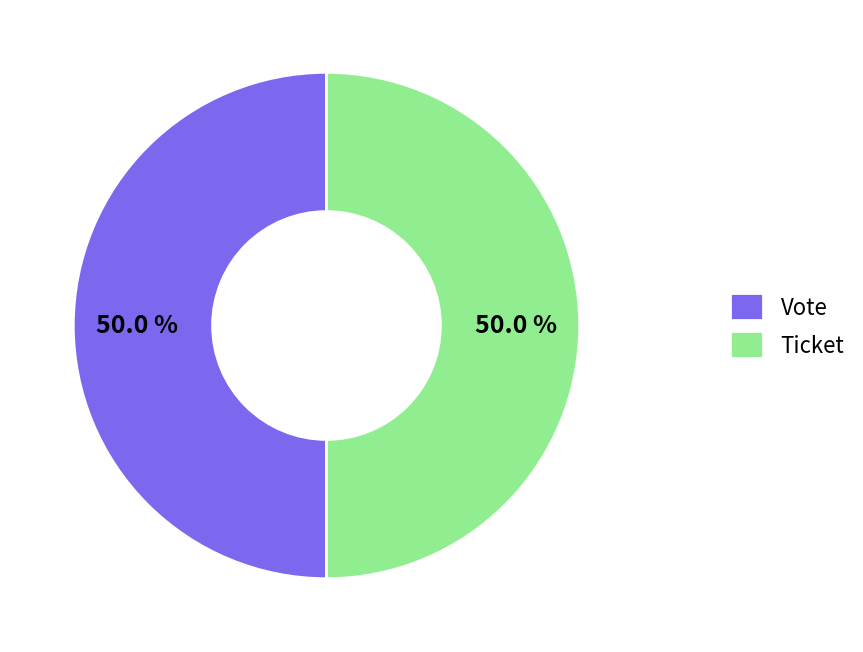

To the nearest percent, what is the difference between the Ticket and Vote slice percentages?

0%